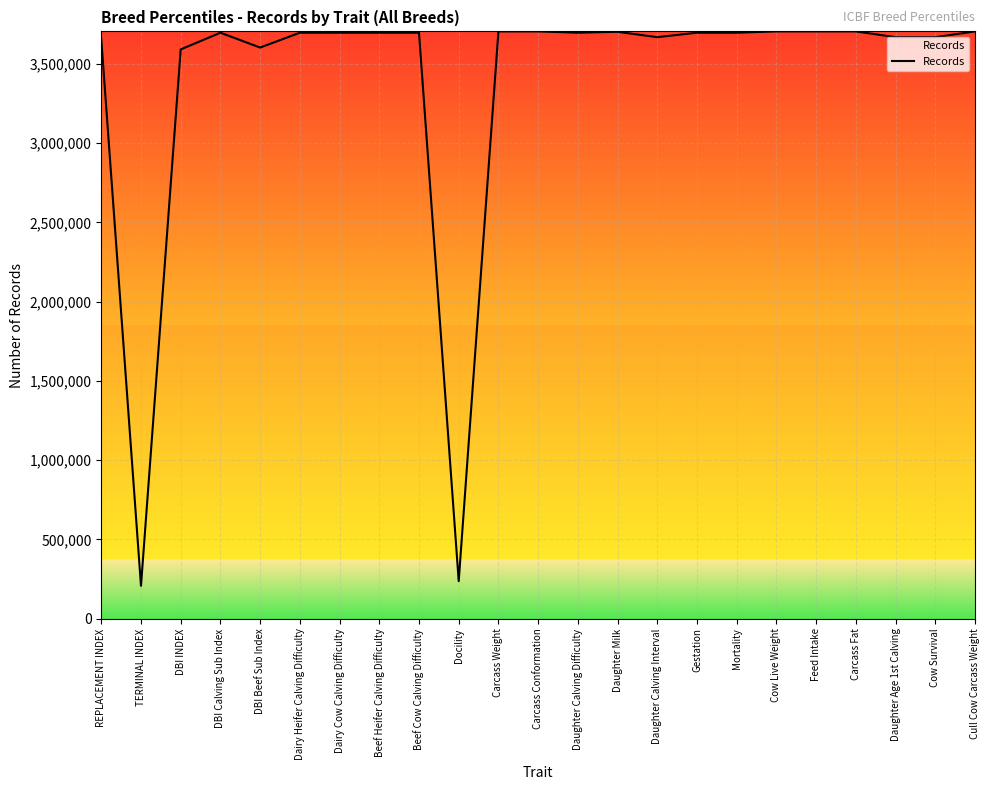

What is the difference between the maximum and minimum values?

3496667